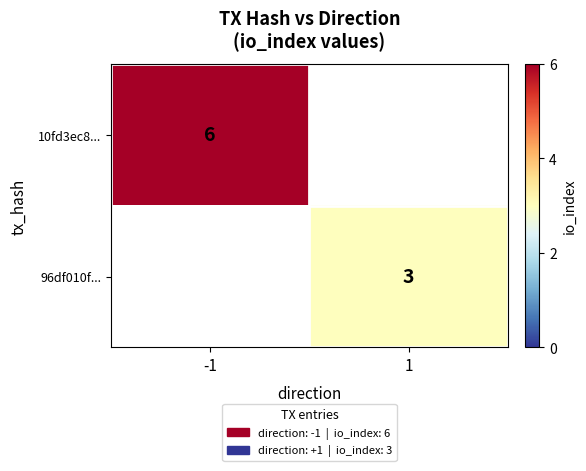

The value of 10fd3ec8... at -1 is 6. True or false?

True